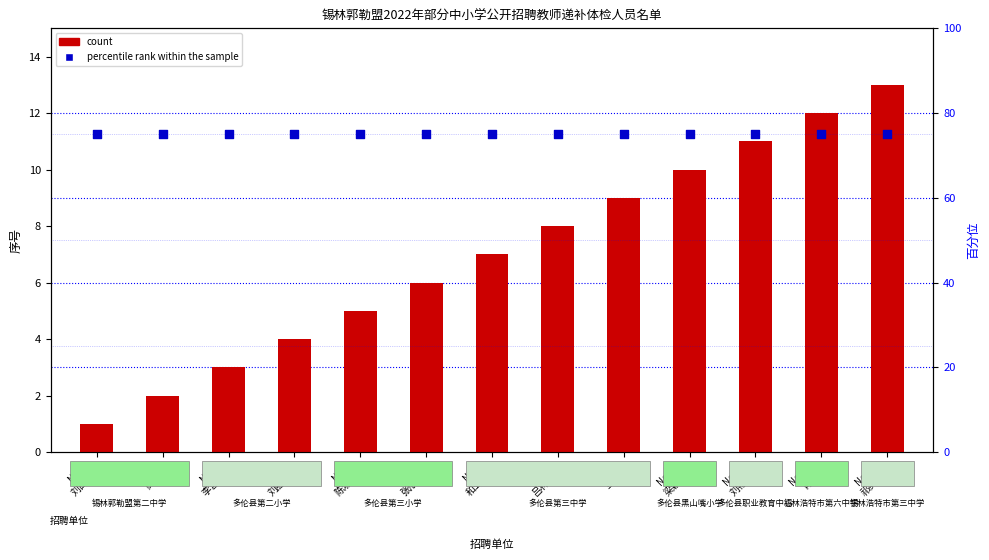

What is the total value across all series at No.12
肖琳?

87